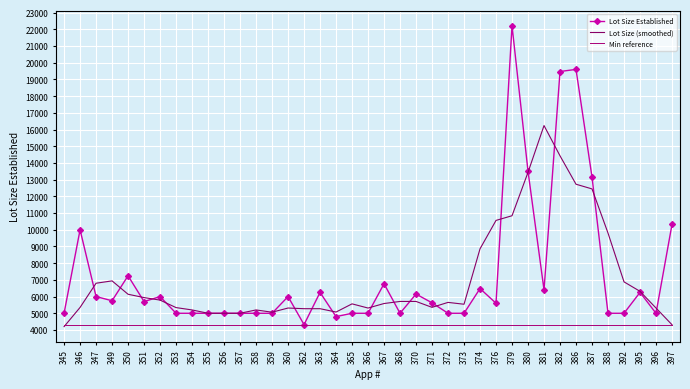

What is the average value of the Min reference series?

4320.0